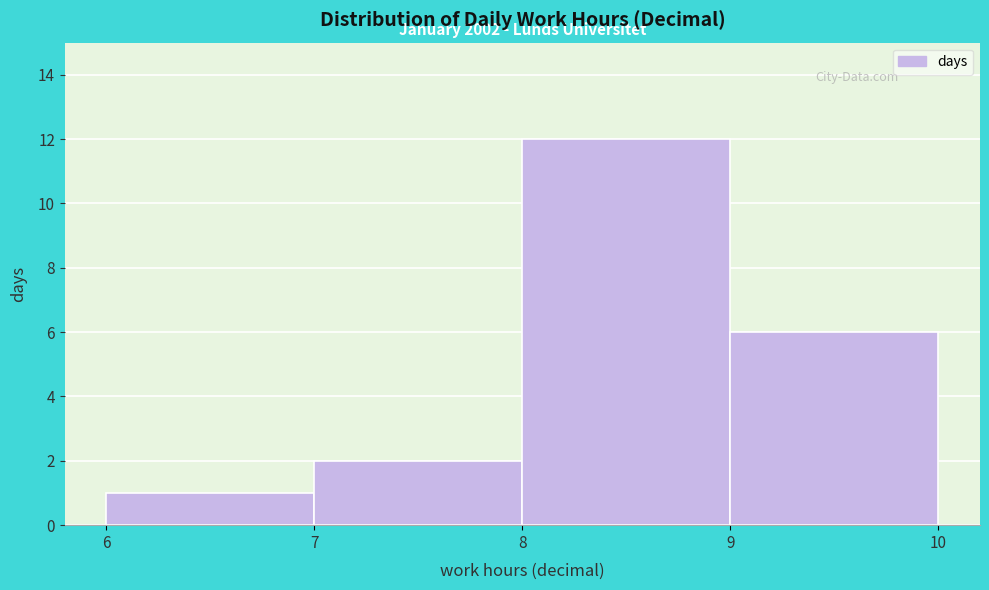

Which range on the x-axis has the tallest bar?

8 to 9